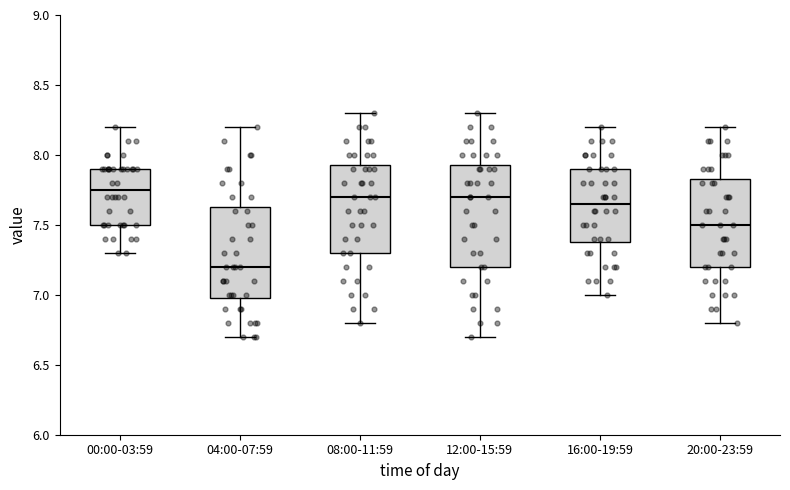

Where does the lower whisker of the box for 12:00-15:59 end on the y-axis? The values are not printed on the chart, so give them approximately, as read against the axis.

6.70